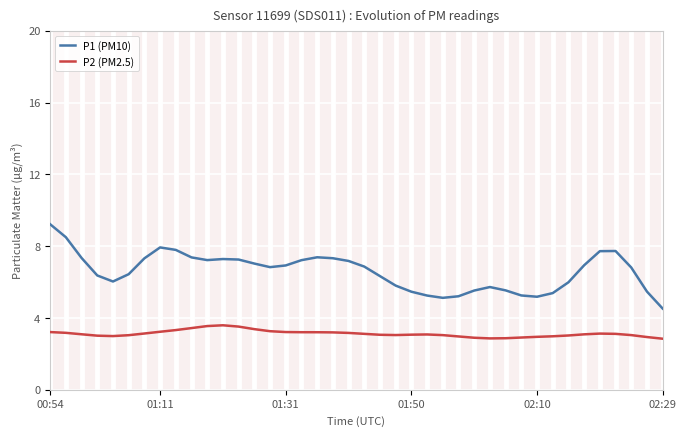

Which series has the largest range (max minus min)?

P1 (PM10)